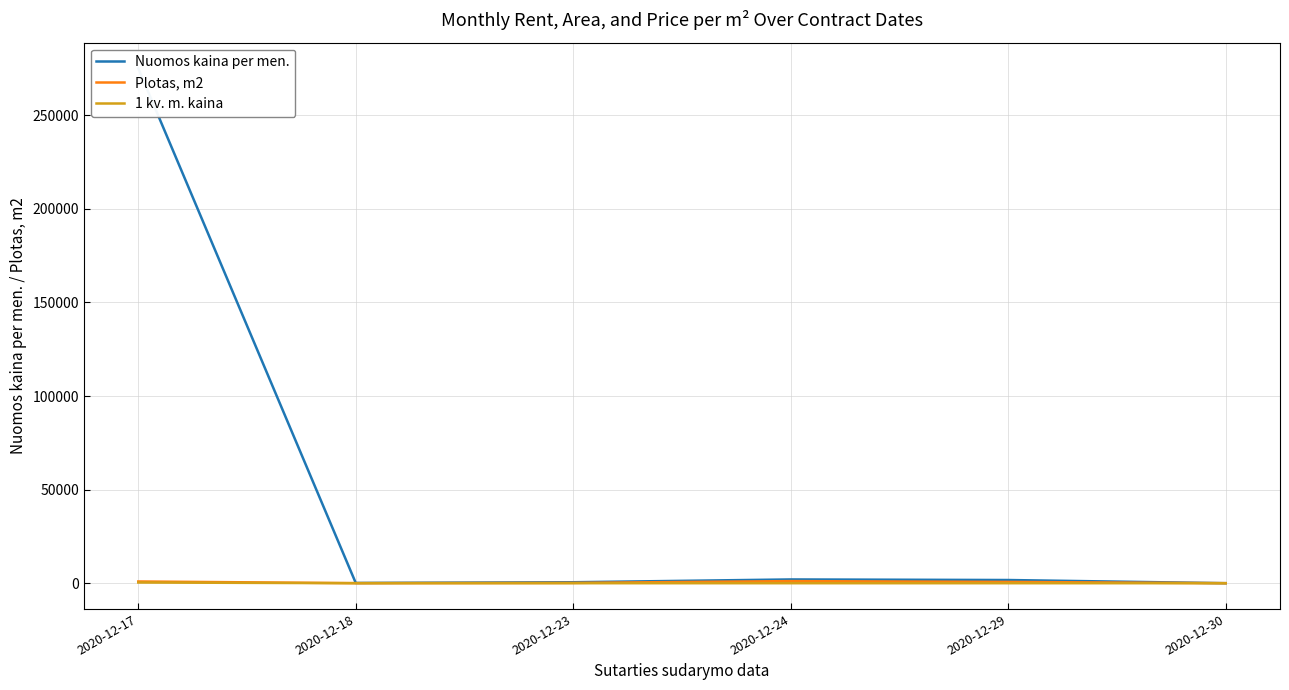

What is the average value of the Nuomos kaina per men. series?

46559.6